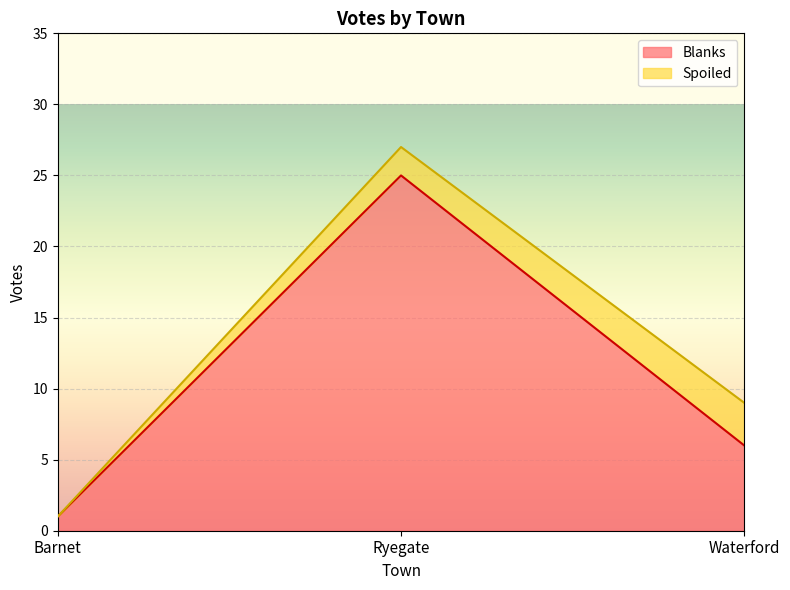

What is the difference between the maximum and minimum values?

24